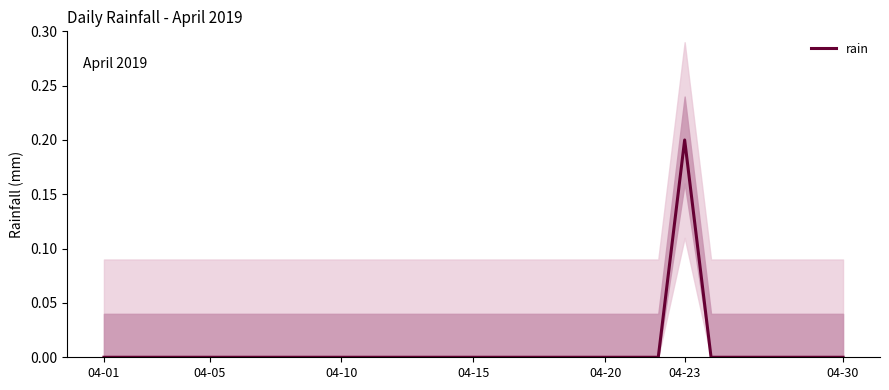

The rain series shows -0.1 at 04-20. True or false?

False